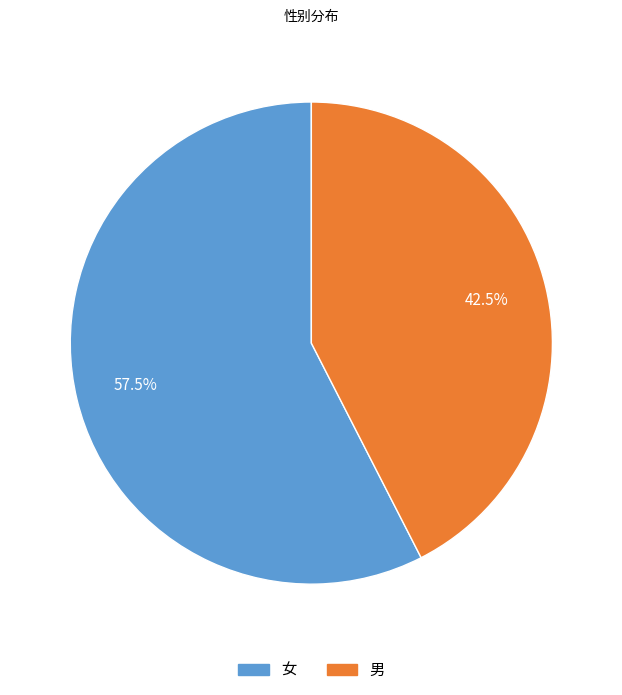

Rank the categories by value from lowest to highest.

男, 女